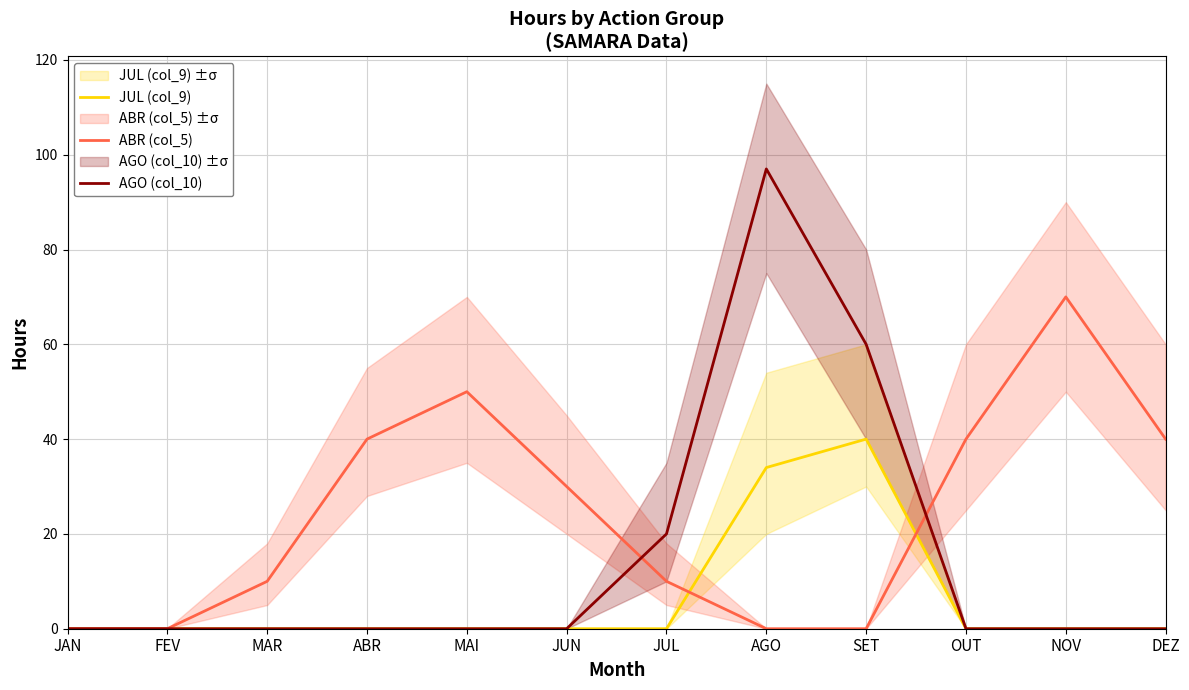

Where do JUL (col_9) and ABR (col_5) first cross each other?

JUL and AGO